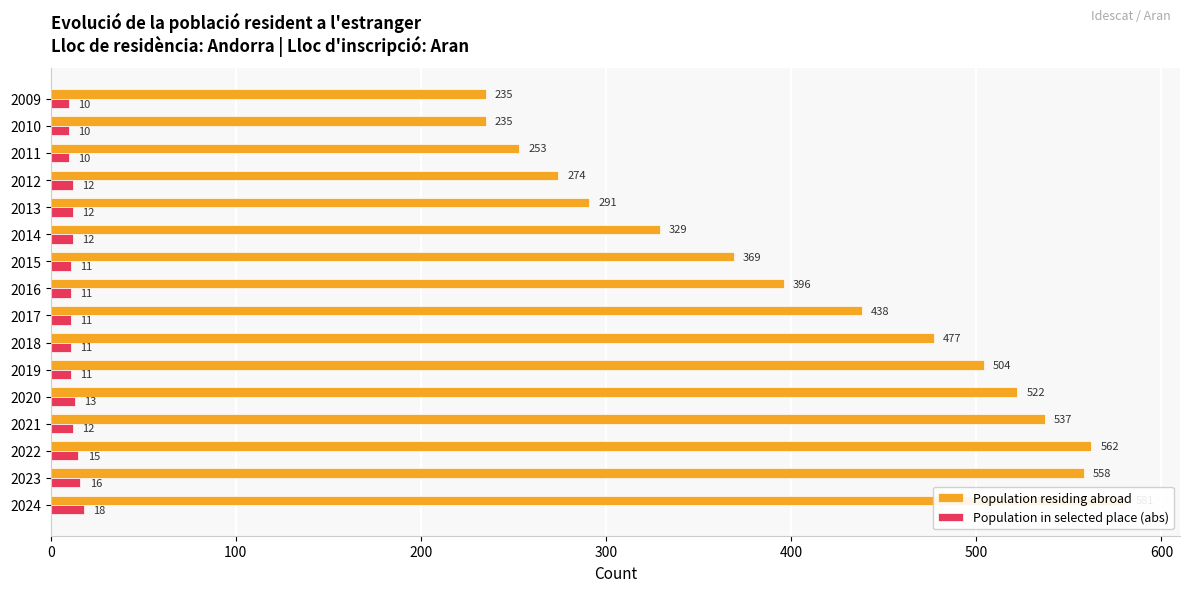

What is the lowest value of the Population residing abroad series?

235